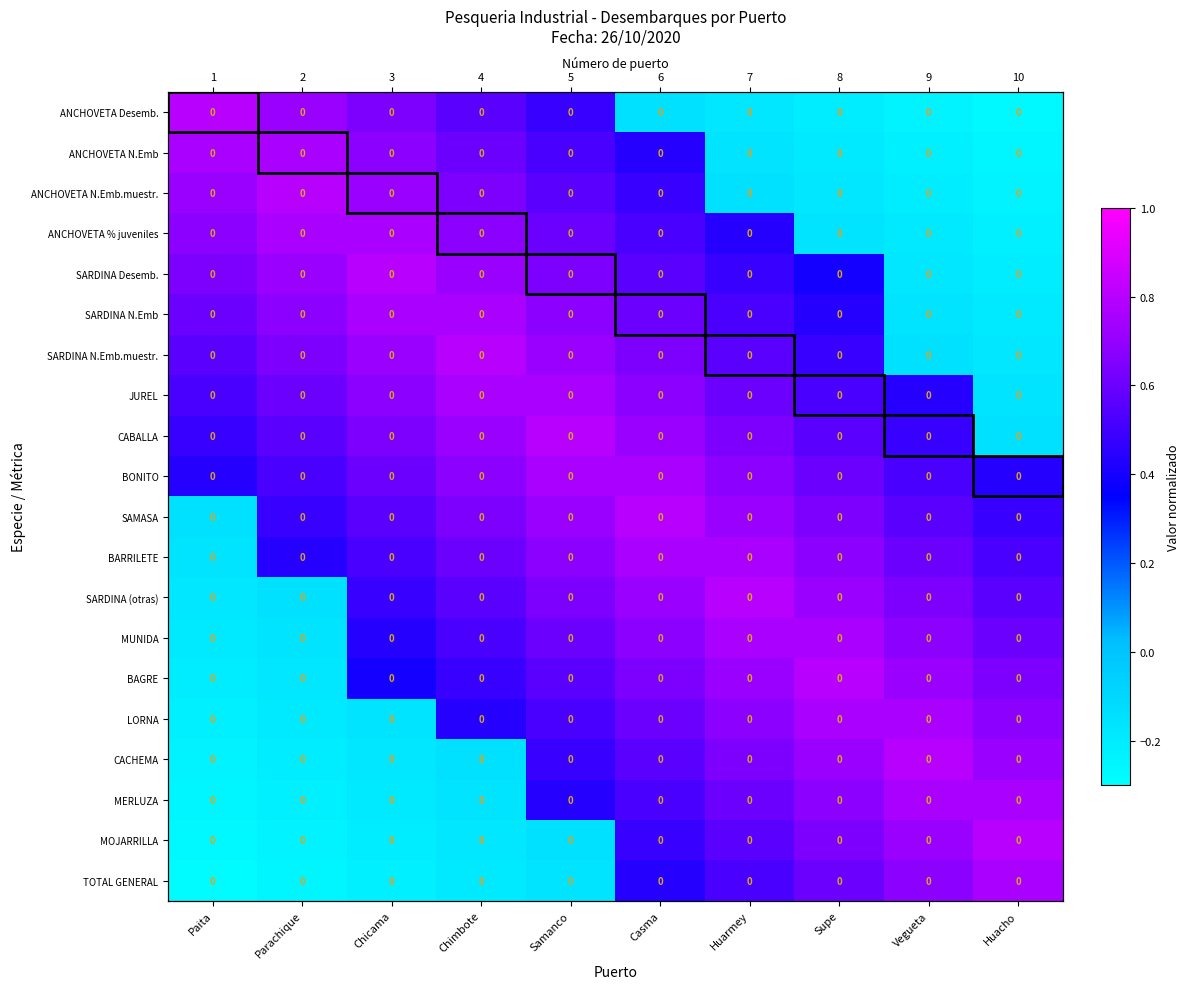

How many values in the BARRILETE series exceed 0?

9